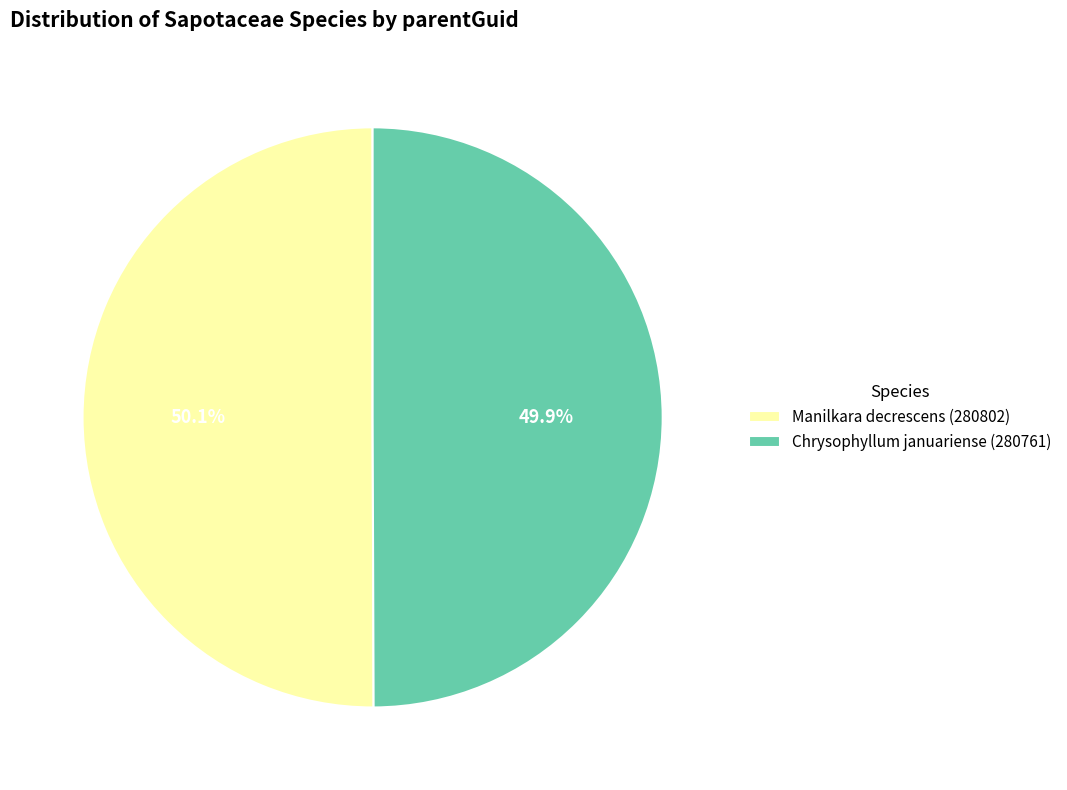

Is the sum of Chrysophyllum januariense (280761) and Manilkara decrescens (280802) greater than half?

Yes